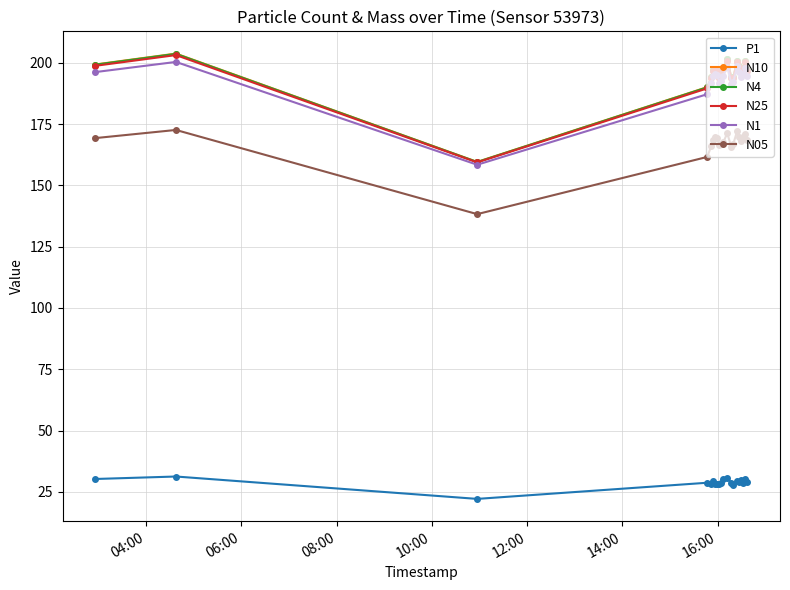

Which series has the widest spread of values?

N10